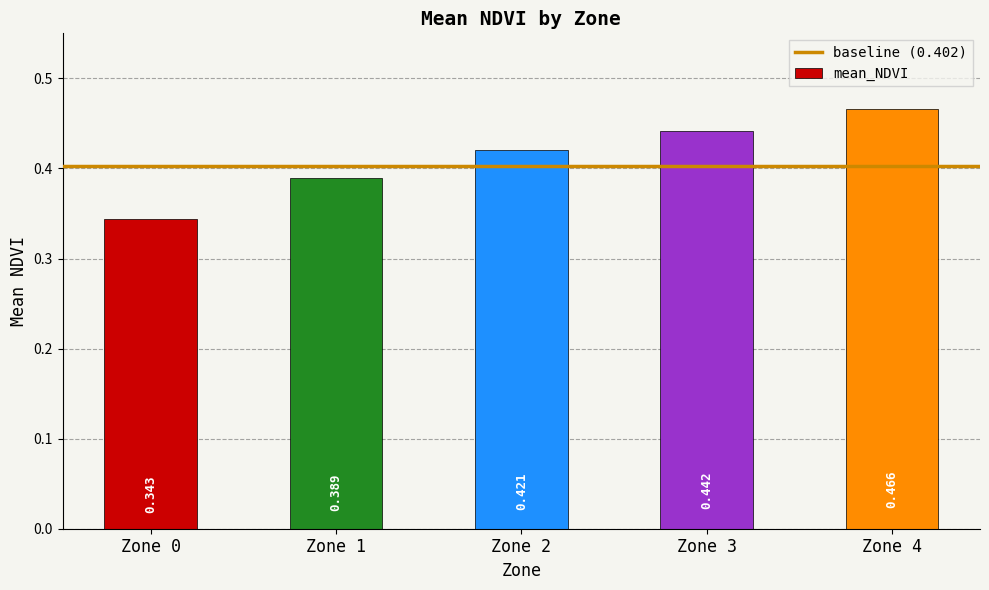

How many bars are there in total?

5